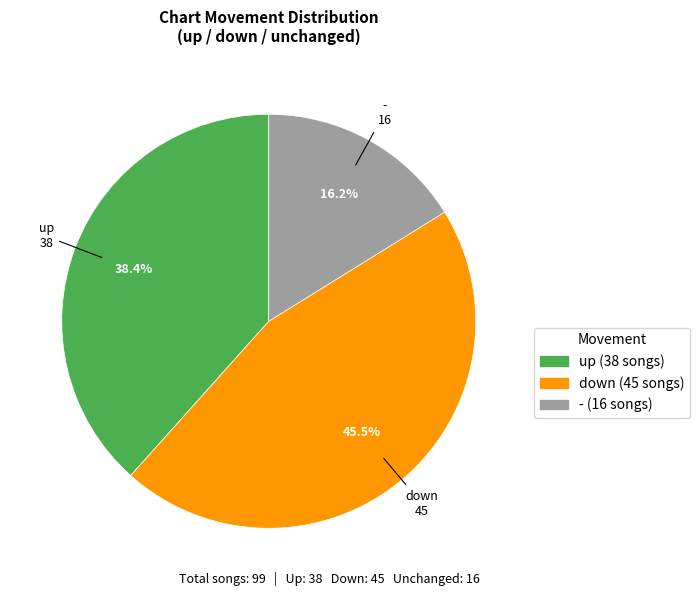

To the nearest percent, what percentage of the pie is -?

16%